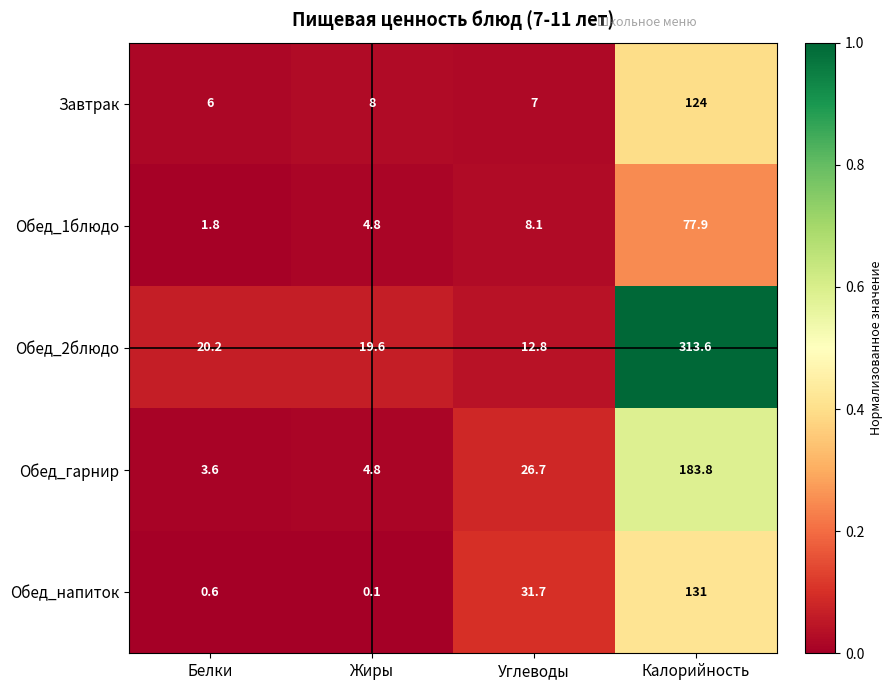

Reading left to right, extract all data points from this chart.

Завтрак: 6.0	8.0	7.0	124.0
Обед_1блюдо: 1.8	4.8	8.1	77.9
Обед_2блюдо: 20.2	19.6	12.8	313.6
Обед_гарнир: 3.6	4.8	26.7	183.8
Обед_напиток: 0.6	0.1	31.7	131.0